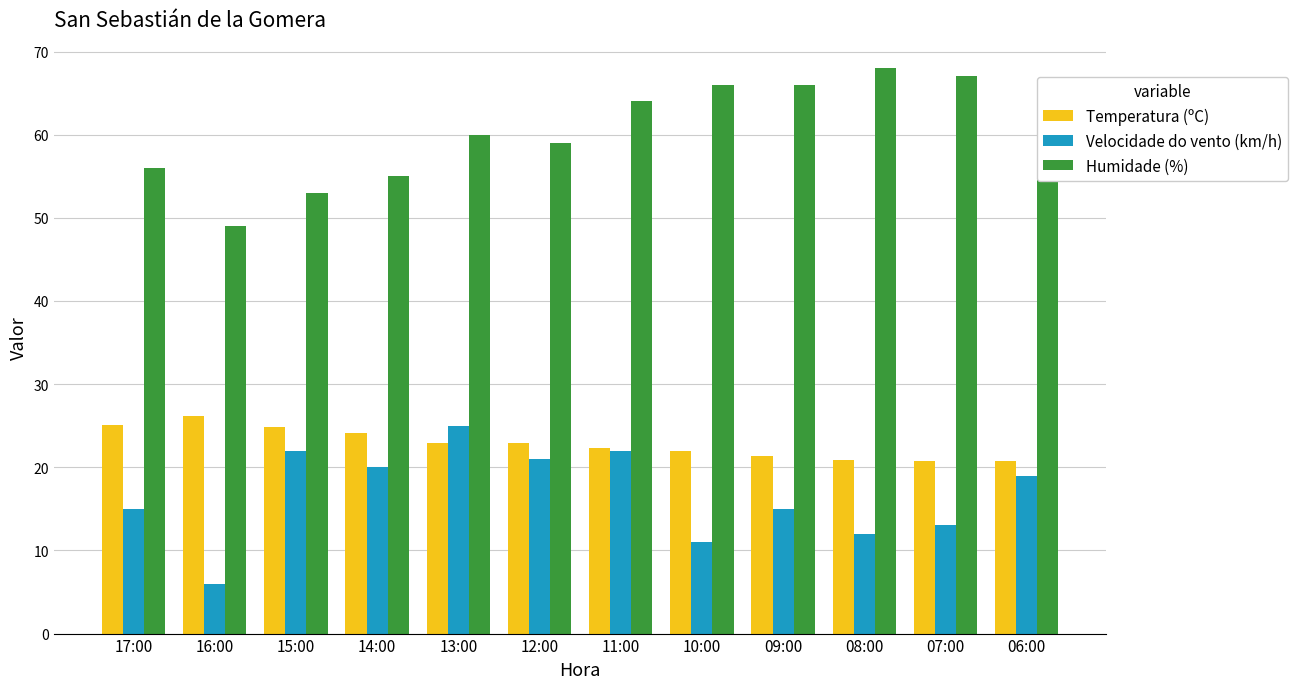

What is the difference between the highest and lowest values at 08:00?

56.0